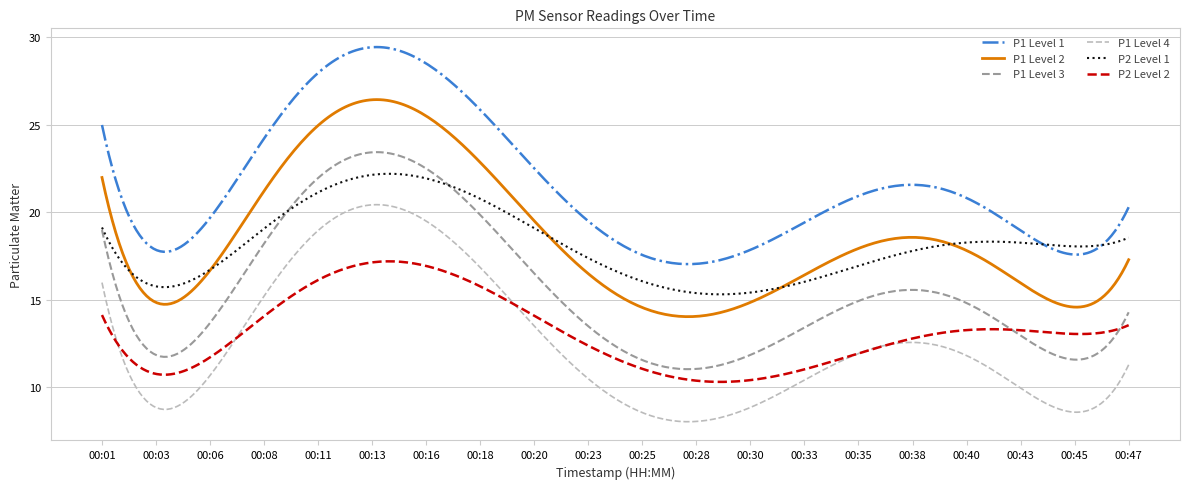

Which series has the largest total across all categories?

P1 Level 1